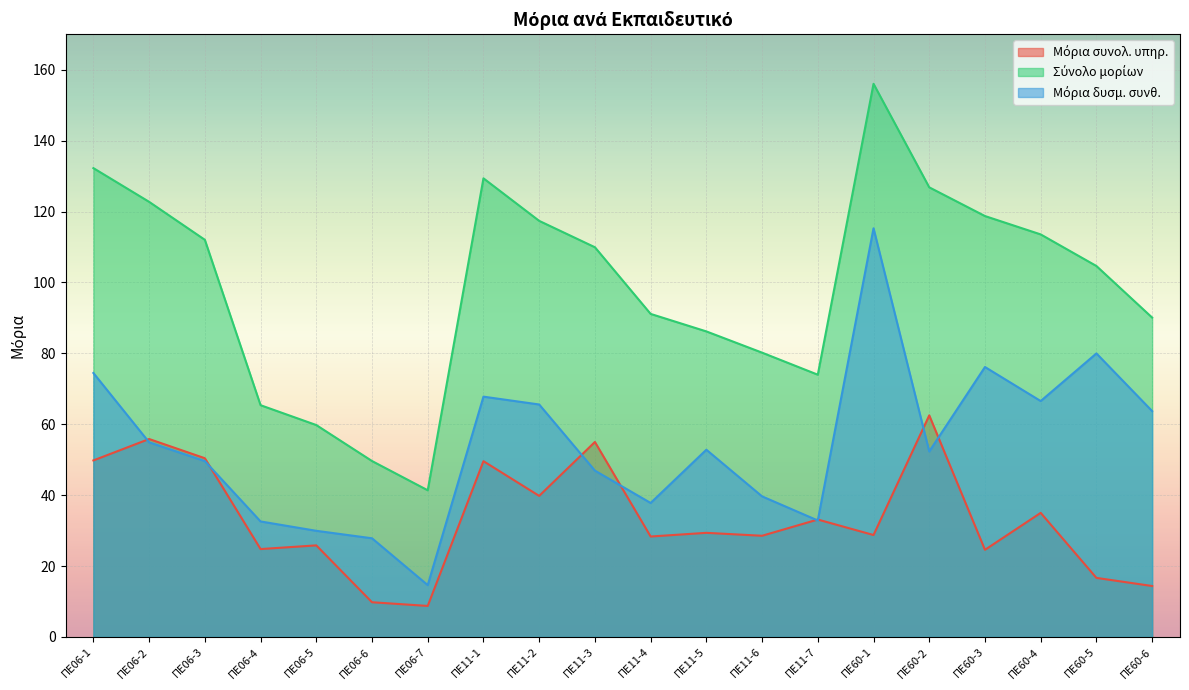

True or false: Μόρια συνολ. υπηρ. has more than 0 points higher than both neighbors.

True